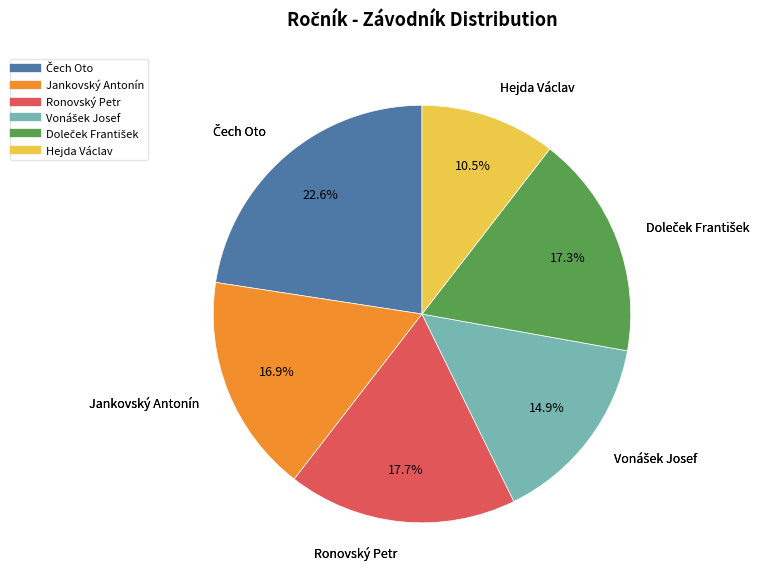

What is the smallest slice in the pie chart?

Hejda Václav